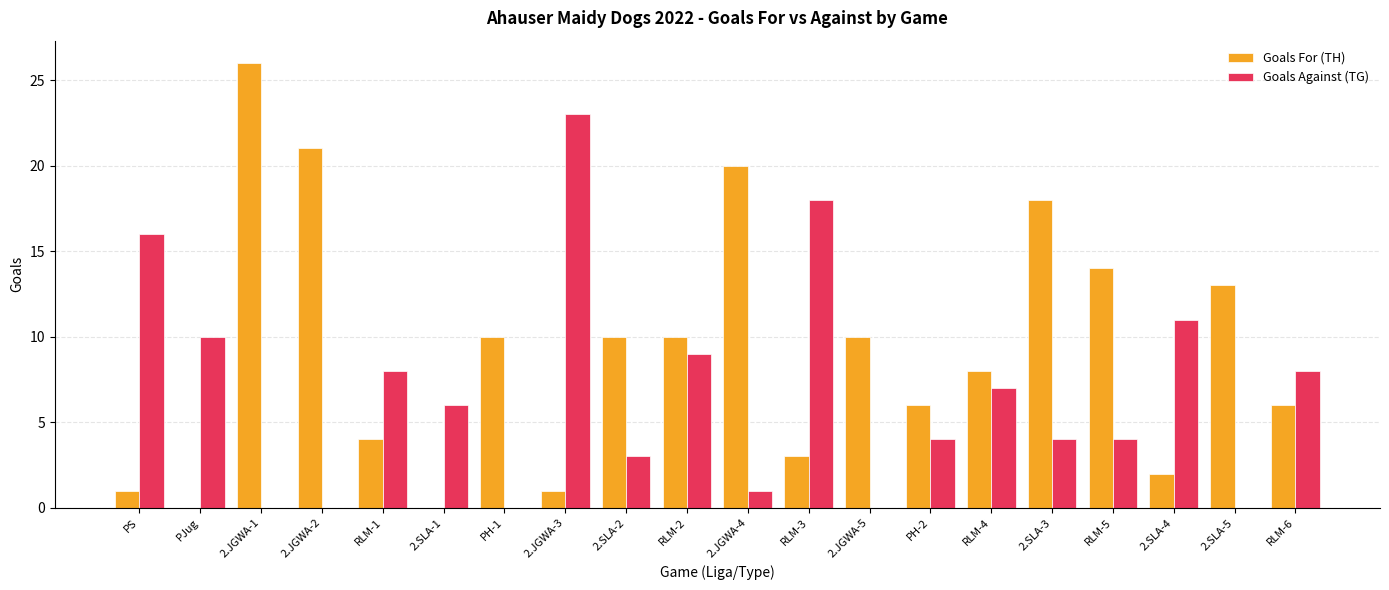

What are all the series names shown in the legend?

Goals For (TH), Goals Against (TG)